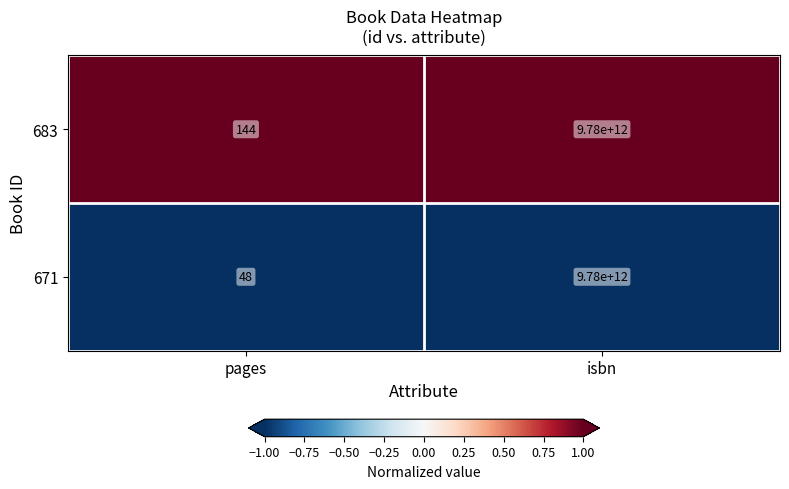

Reading left to right, what are all the values shown in this chart?

683: 144	9780000000000
671: 48	9780000000000